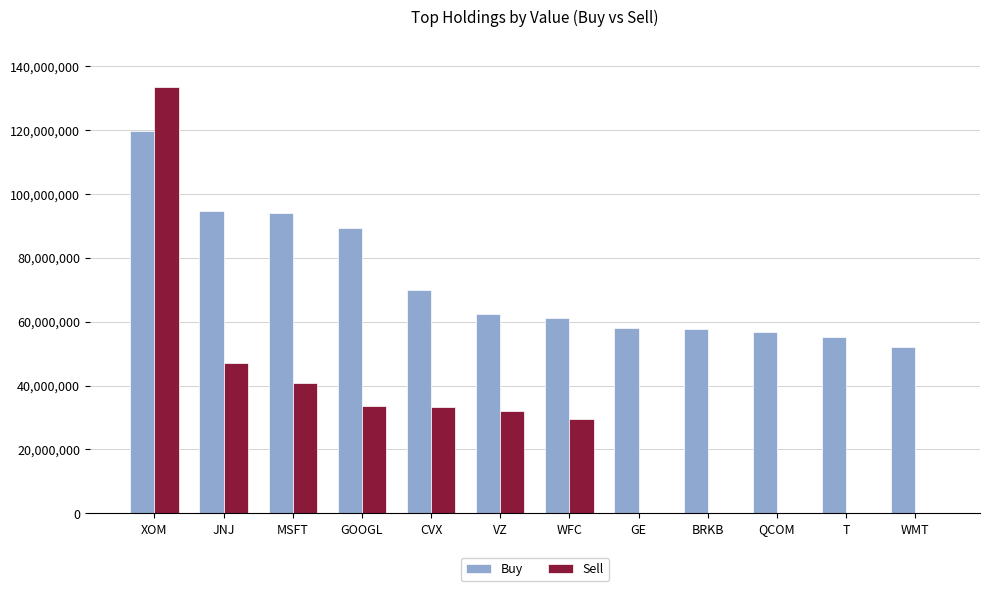

True or false: Buy has a value of 12246090 at GE.

False